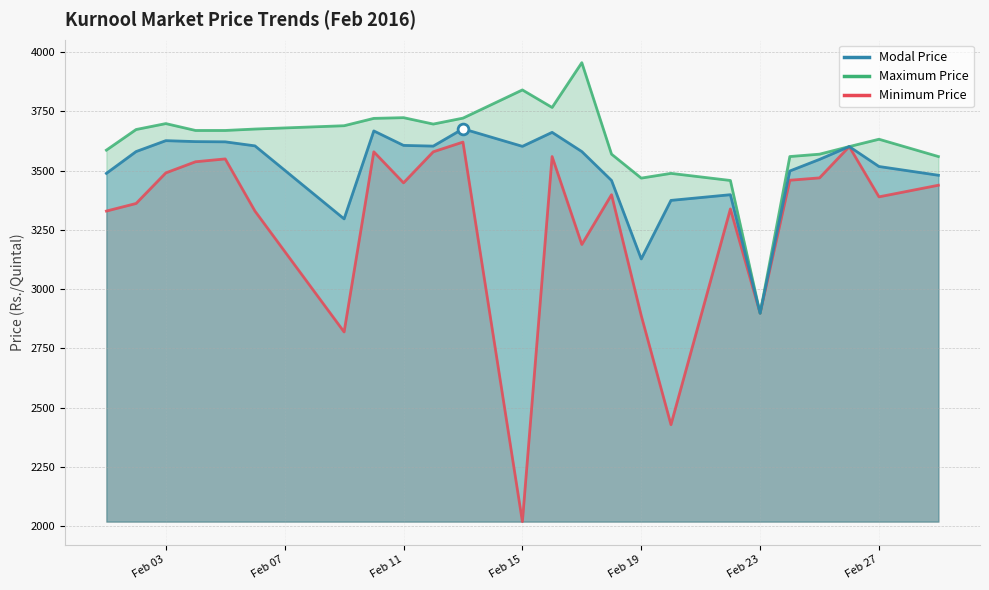

Which series reaches the maximum Y coordinate?

Maximum Price